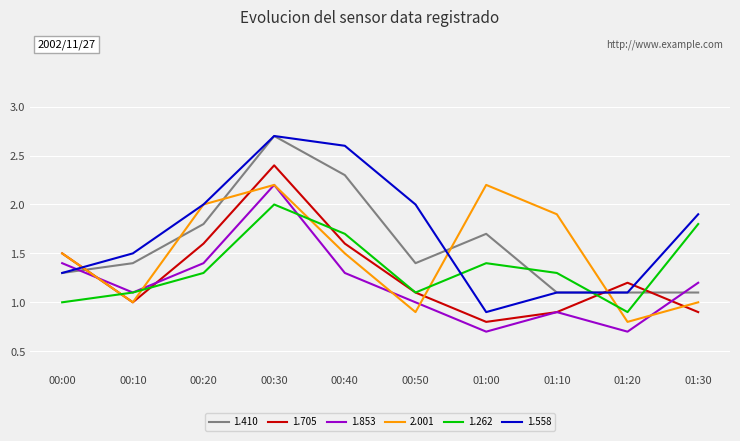

Which series ends up on top after the final intersection of 1.262 and 1.410?

1.262